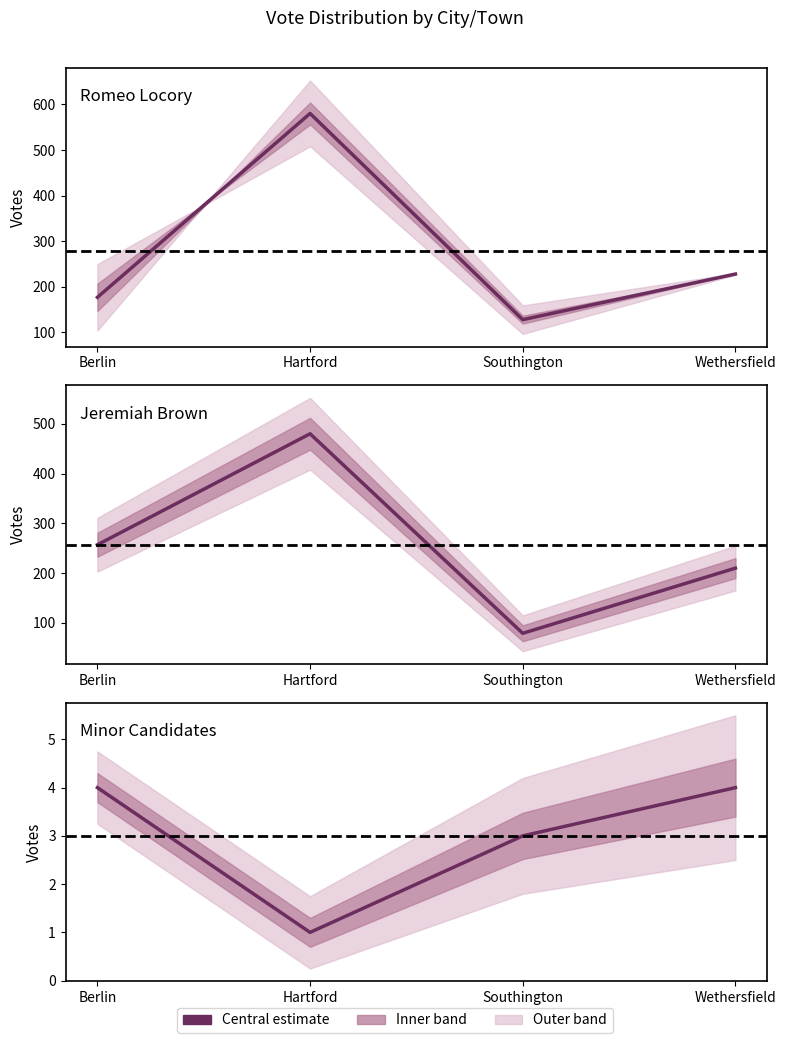

Reading left to right, list all the values displayed in this chart.

Romeo Locory: Berlin=177	Hartford=580	Southington=128	Wethersfield=228
Jeremiah Brown: Berlin=257	Hartford=480	Southington=79	Wethersfield=210
Minor Candidates: Berlin=4	Hartford=1	Southington=3	Wethersfield=4